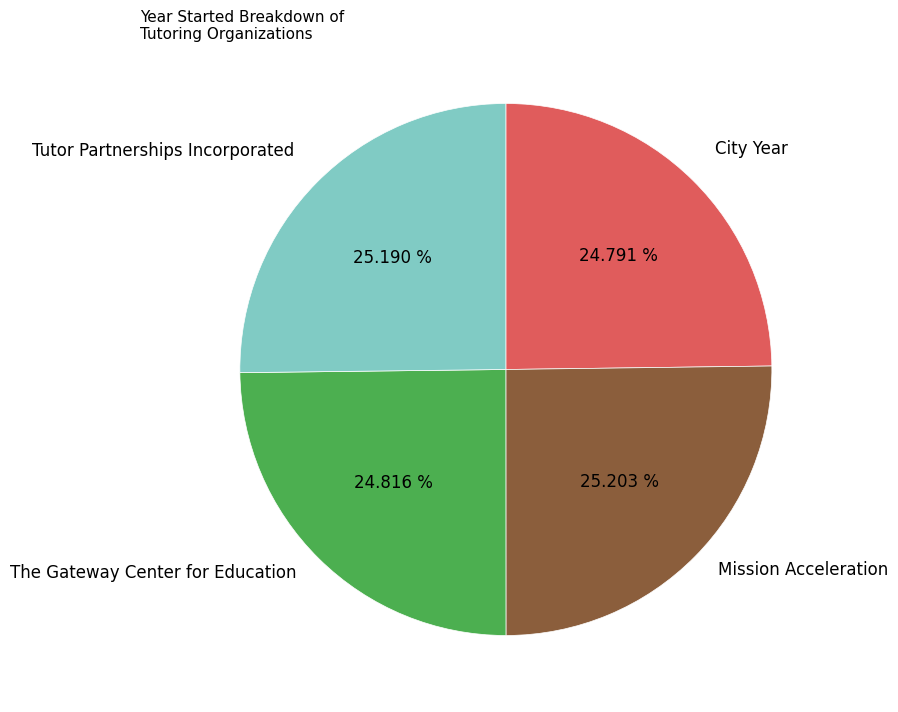

Is it true that Mission Acceleration is 25% of the pie?

True